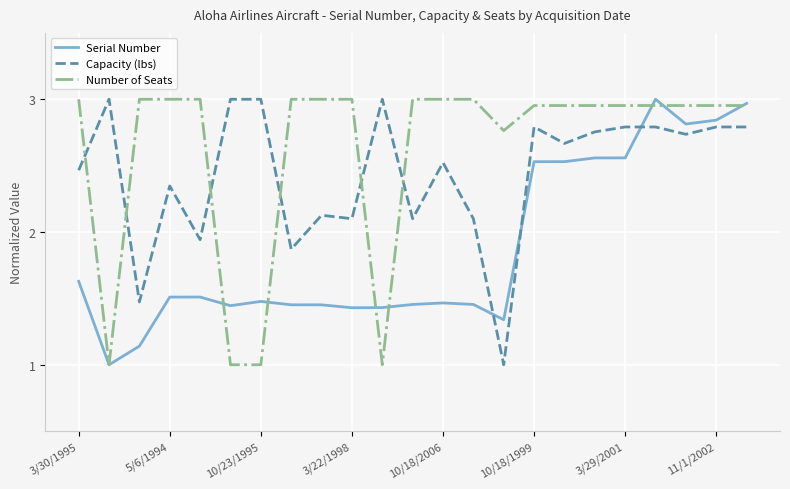

Rank the series by their average value, from highest to lowest.

Number of Seats, Capacity (lbs), Serial Number